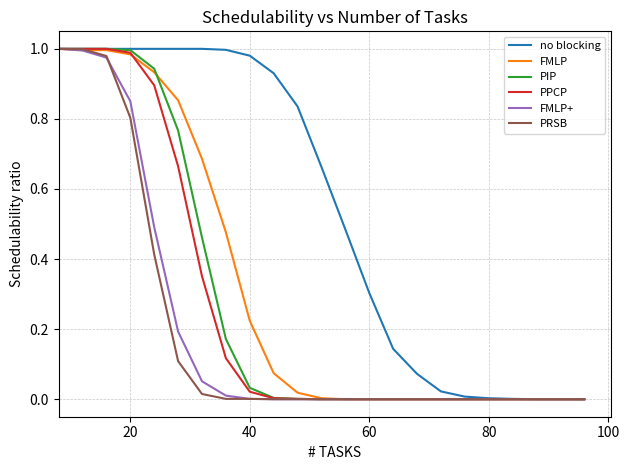

Which series has the largest total across all categories?

no blocking